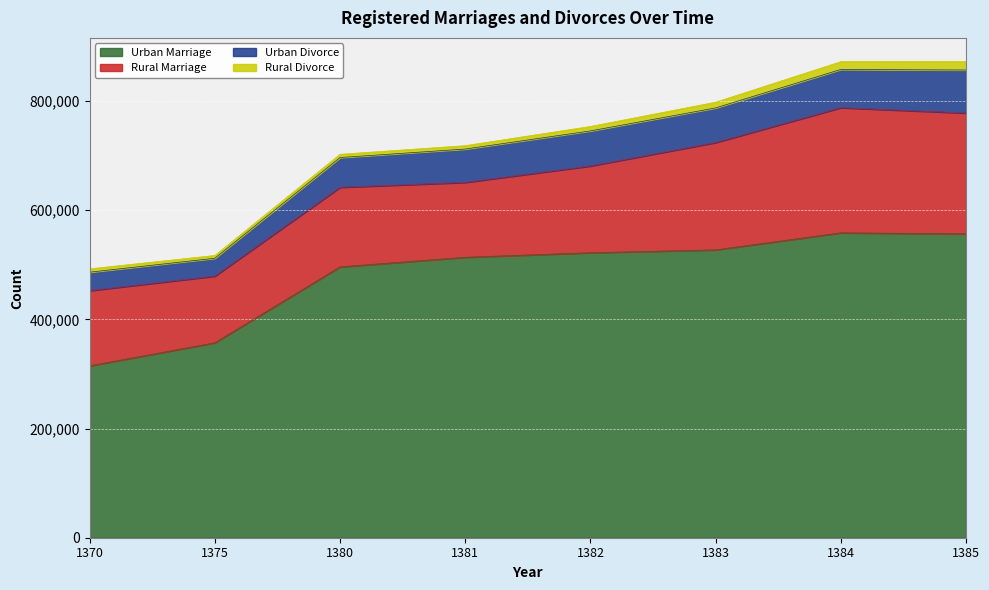

True or false: Urban Marriage and Urban Divorce intersect in this chart.

False